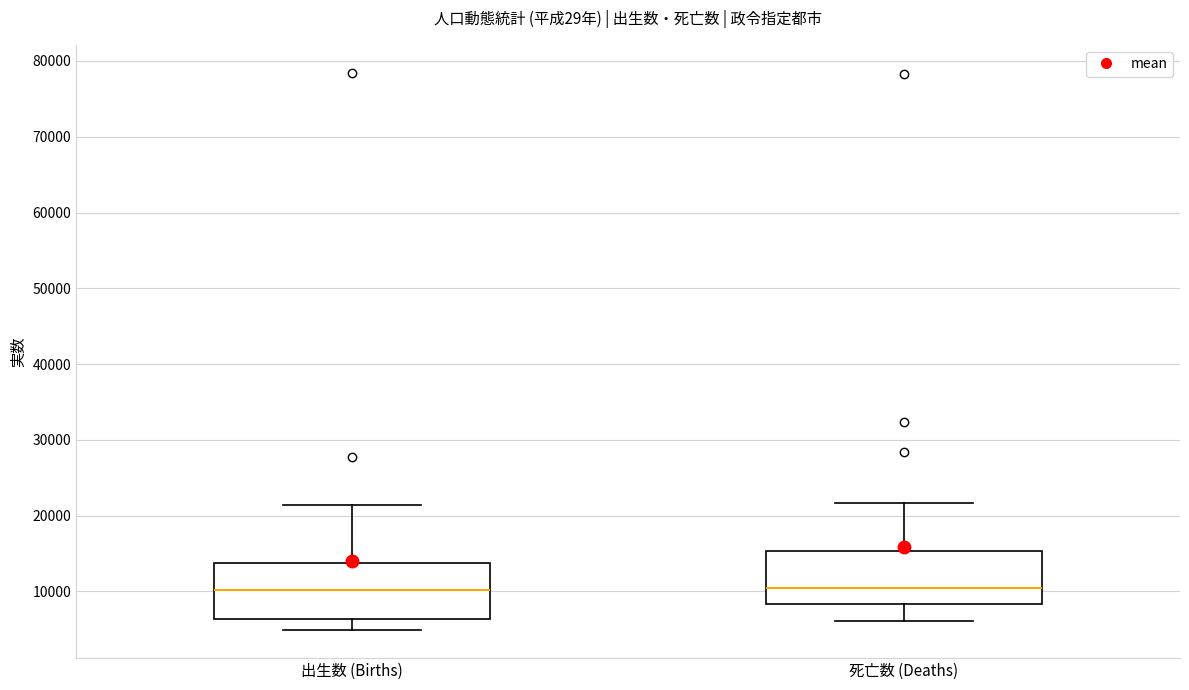

Where does the upper whisker of the box for 出生数 (Births) end on the y-axis? The values are not printed on the chart, so give them approximately, as read against the axis.

21000